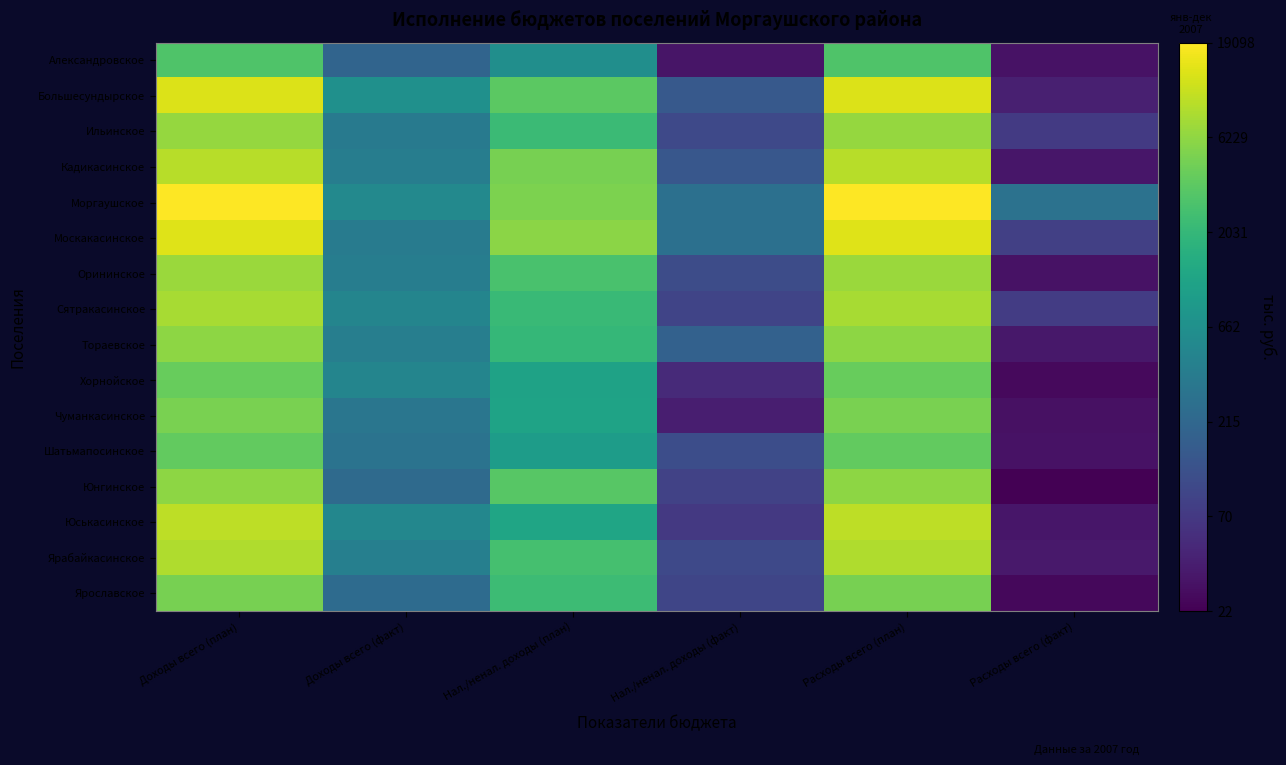

Which category has the highest value across all series?

Доходы всего (план)